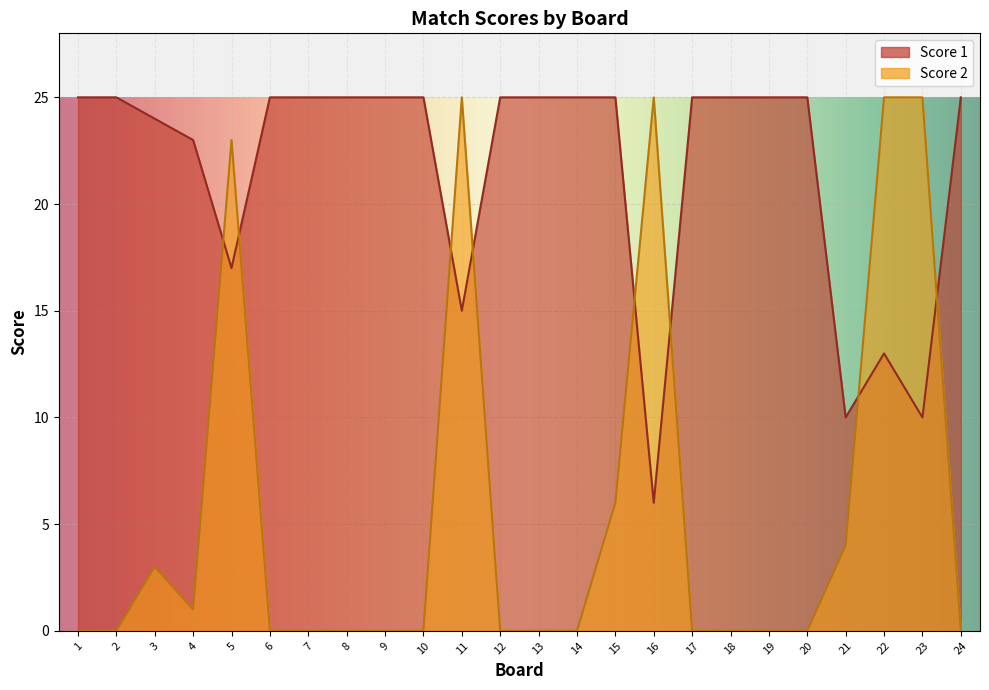

List the labels in order of Score 1 value, largest first.

1, 2, 6, 7, 8, 9, 10, 12, 13, 14, 15, 17, 18, 19, 20, 24, 3, 4, 5, 11, 22, 21, 23, 16